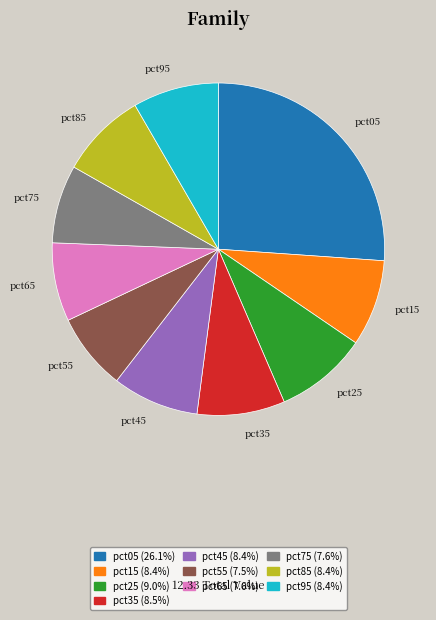

Do pct85 (8.4%) and pct15 (8.4%) together represent more than half of the pie?

No